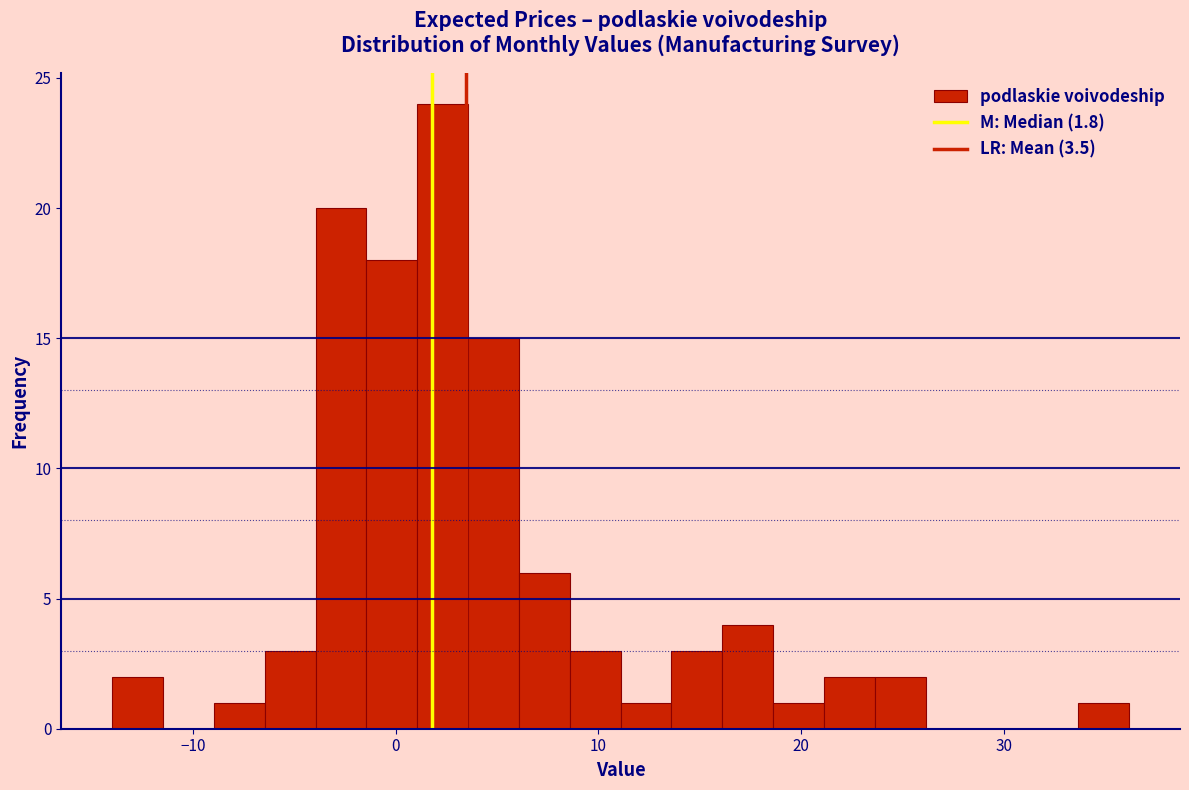

Read against the x-axis, roughly where is the centre of the tallest bar?

2